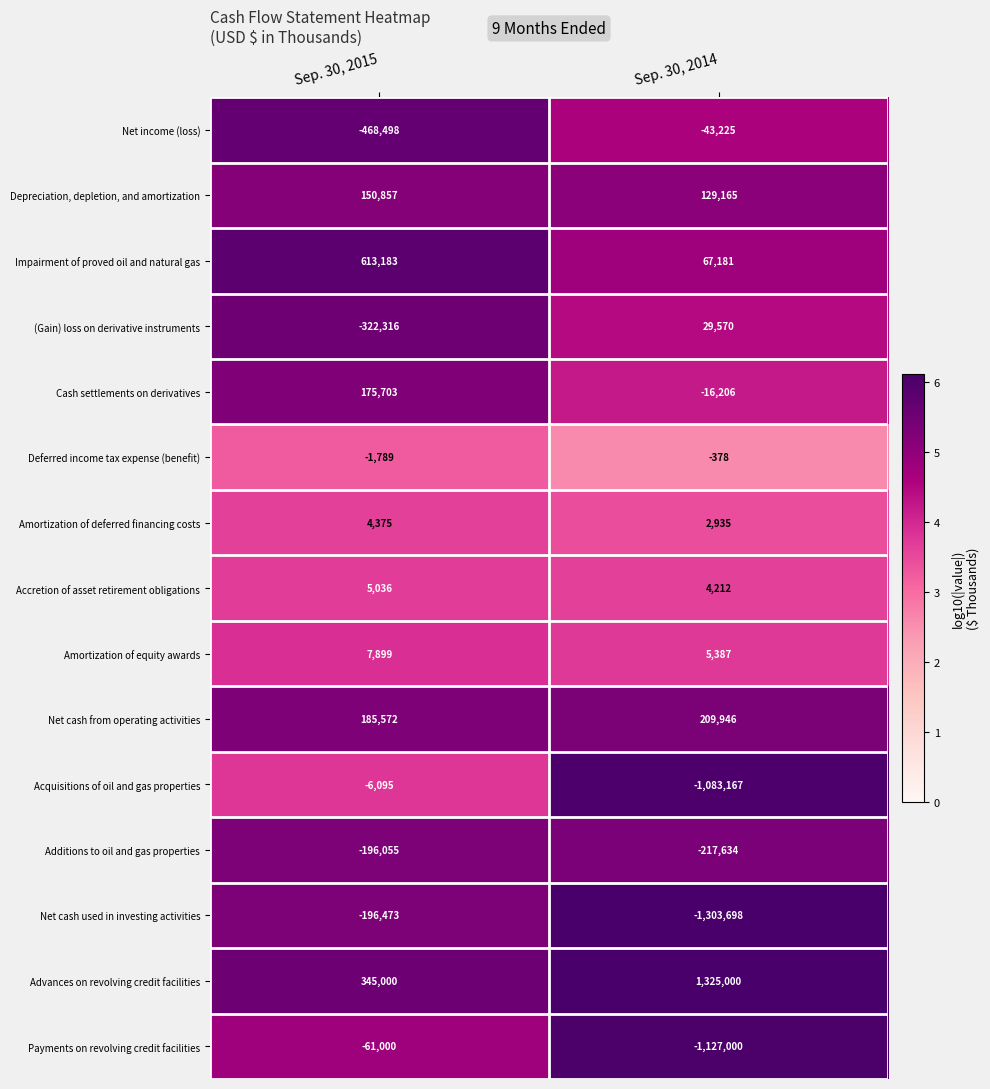

Which series has the largest total across all categories?

Advances on revolving credit facilities